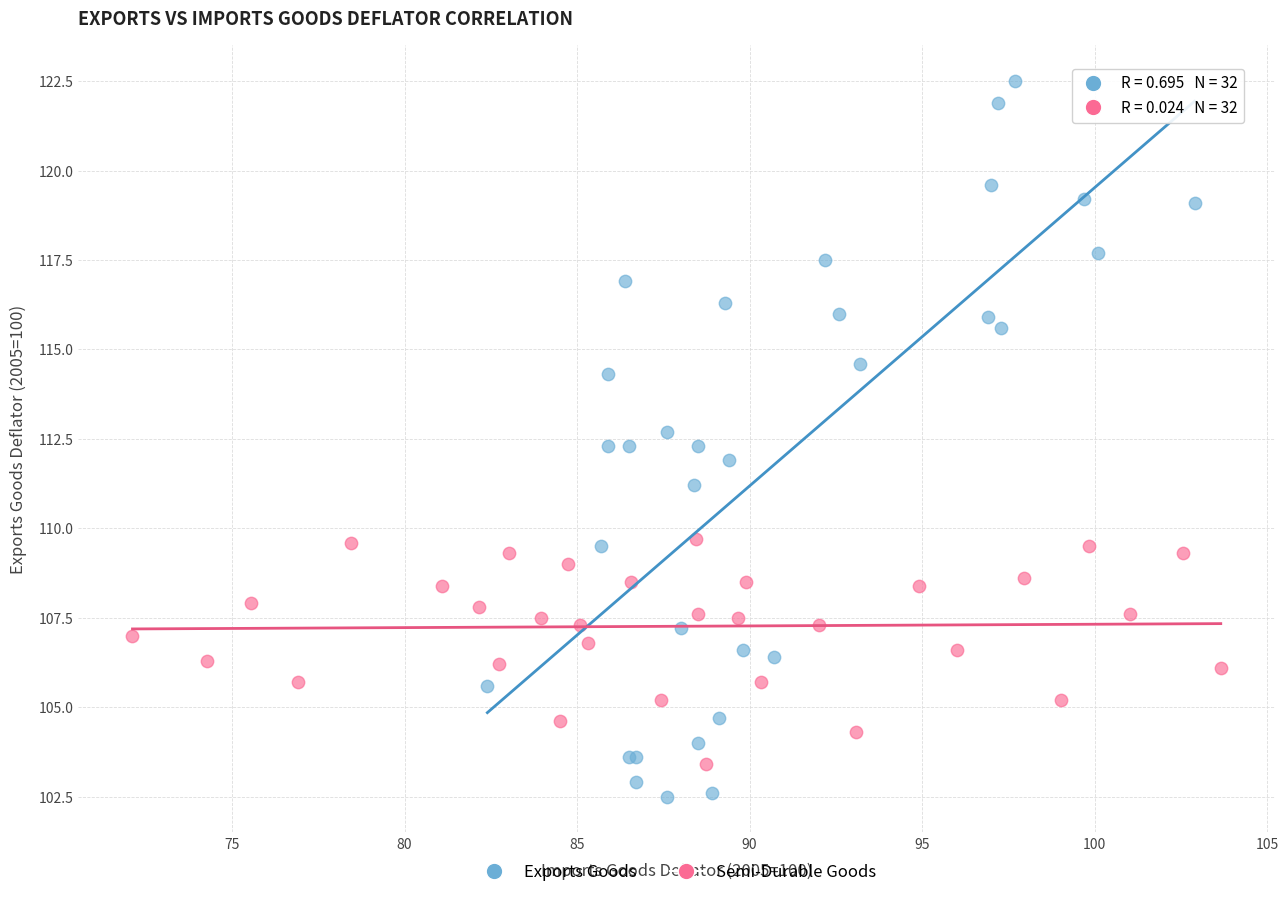

What are all the series names shown in the legend?

Exports Goods, Semi-Durable Goods